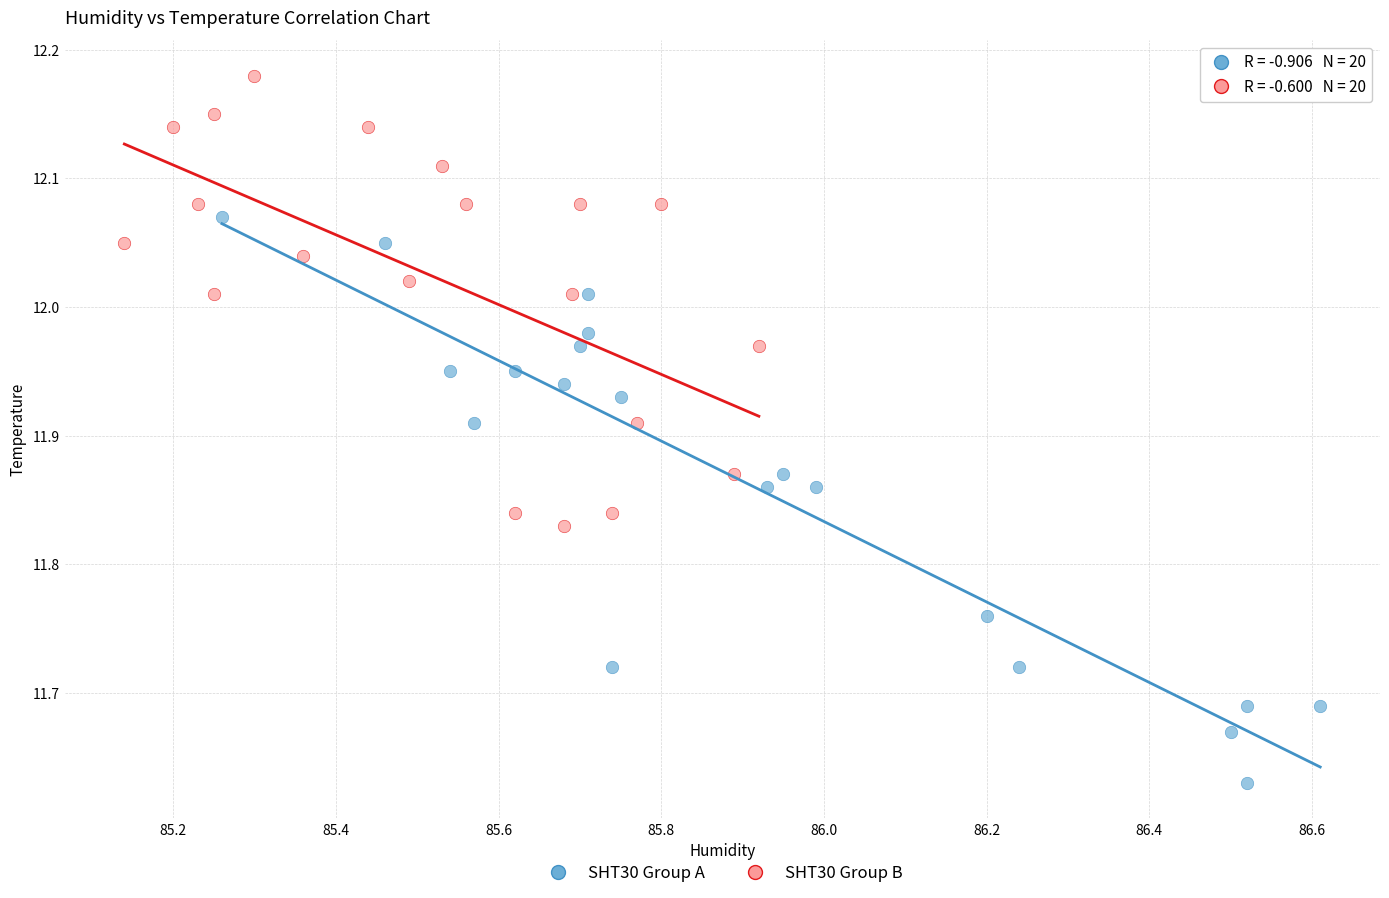

Which series contains the lowest Y value?

SHT30 Group A